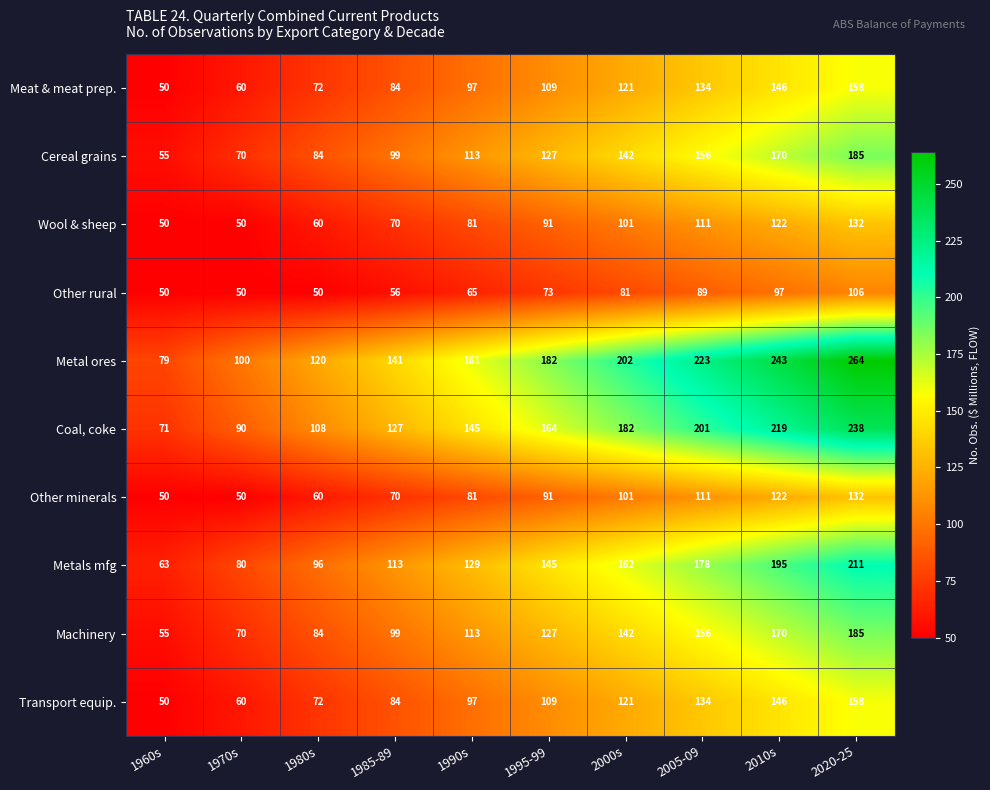

Which series has the widest spread of values?

Metal ores